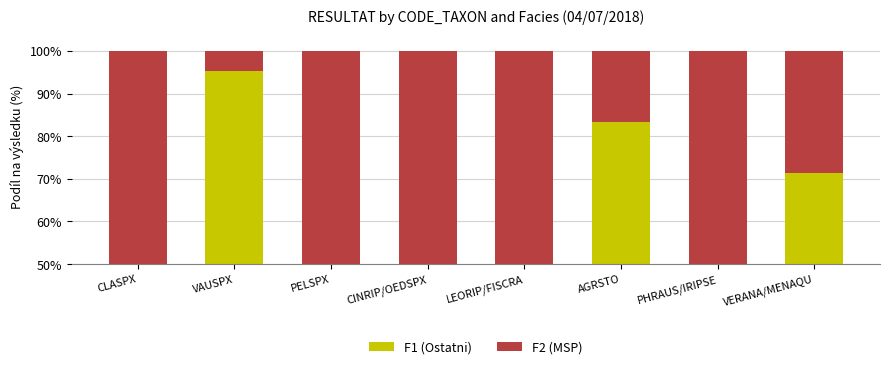

What is the average value of the F1 (Ostatni) series?

55.4